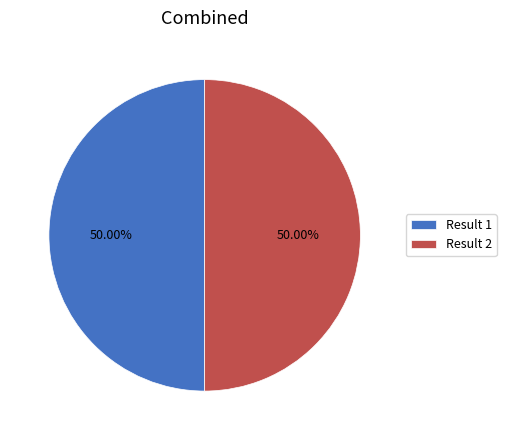

Is the sum of Result 1 and Result 2 greater than half?

Yes